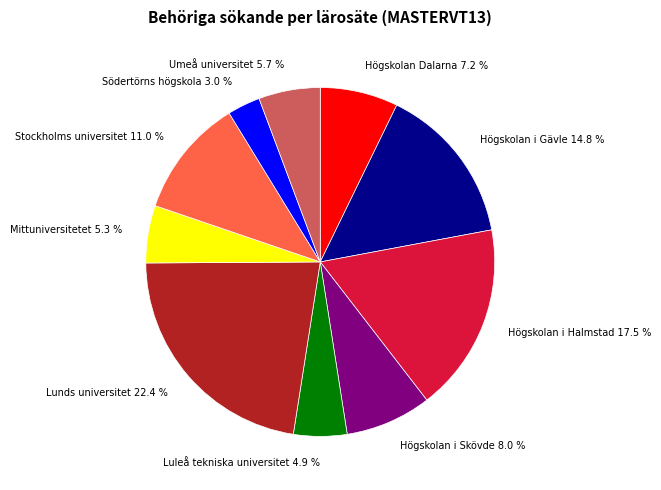

What is the largest slice in the pie chart?

Lunds universitet